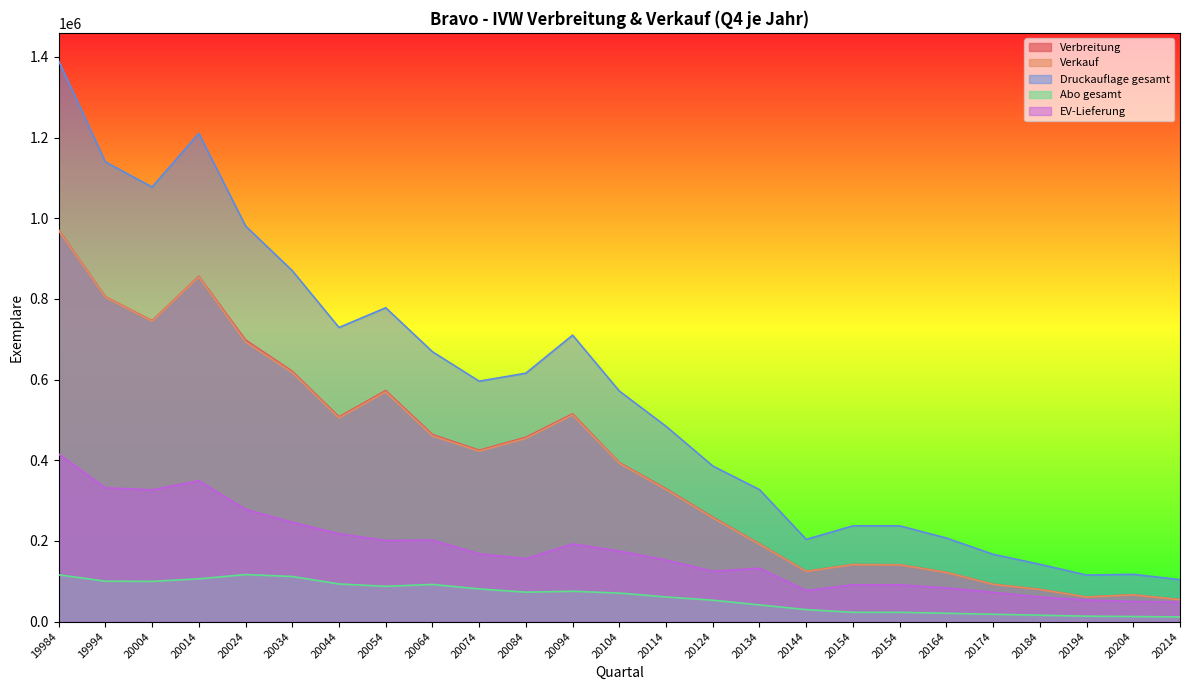

Which series has the largest total across all categories?

Druckauflage gesamt